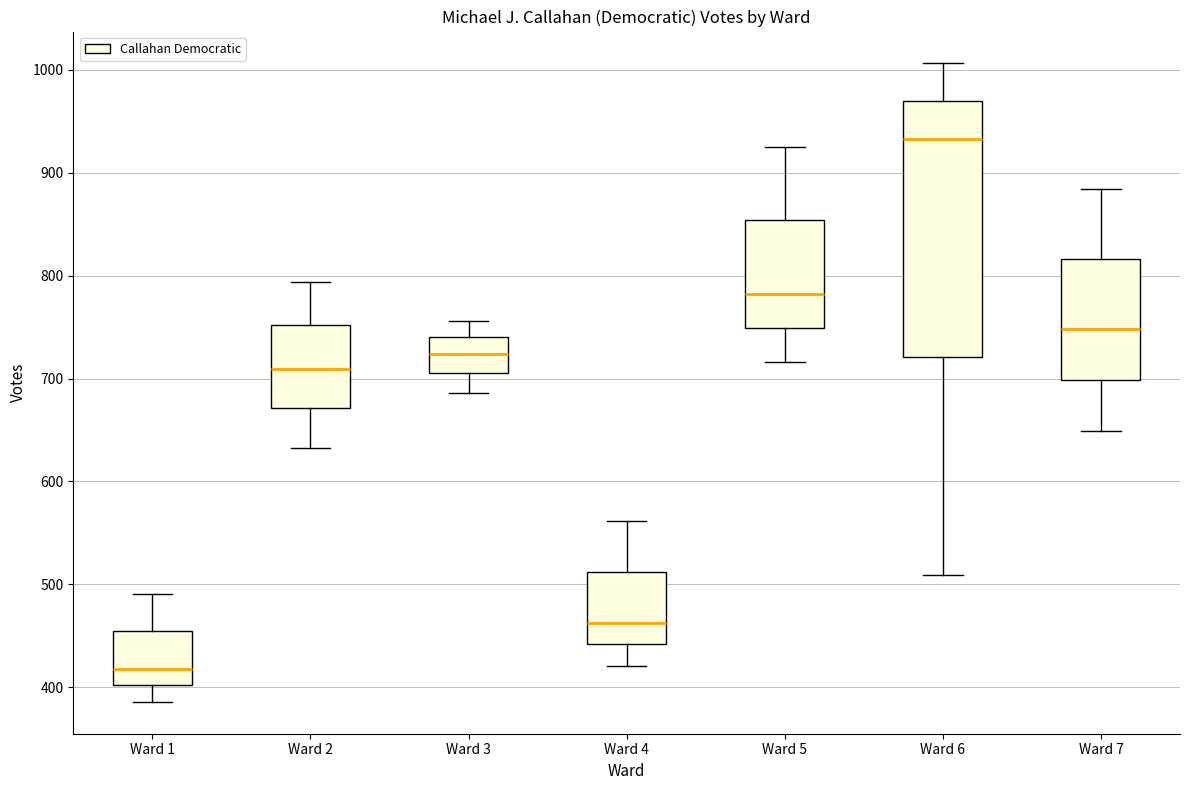

Which box's median line is the lowest?

Ward 1